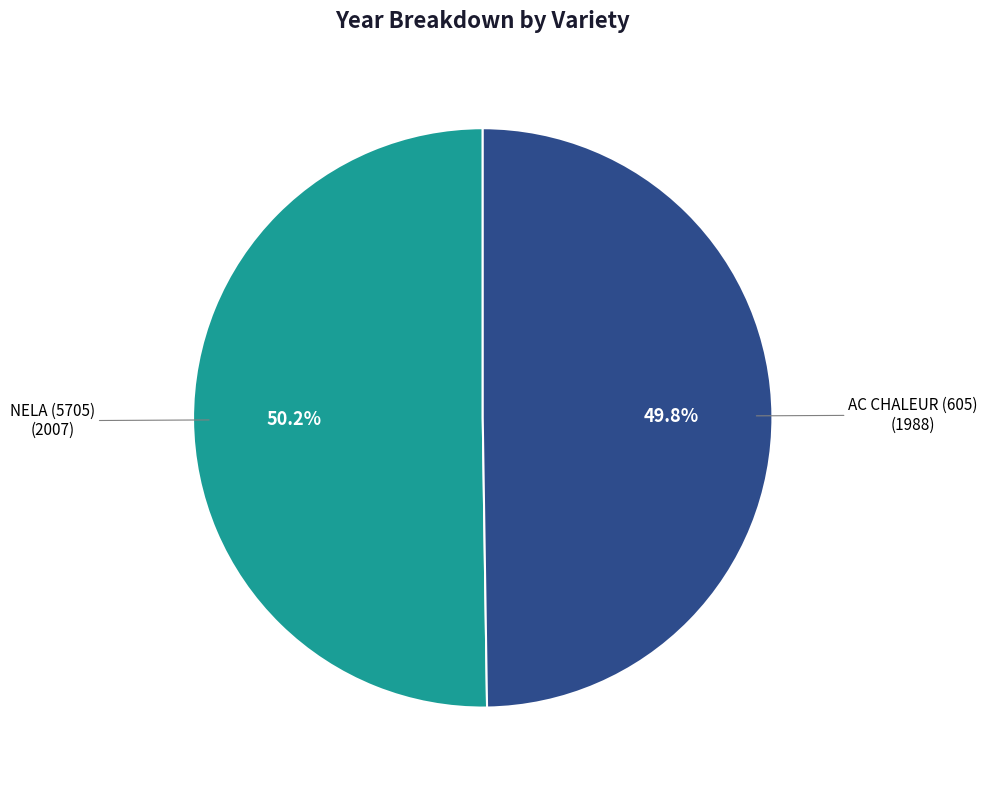

Does any single category account for the majority?

Yes